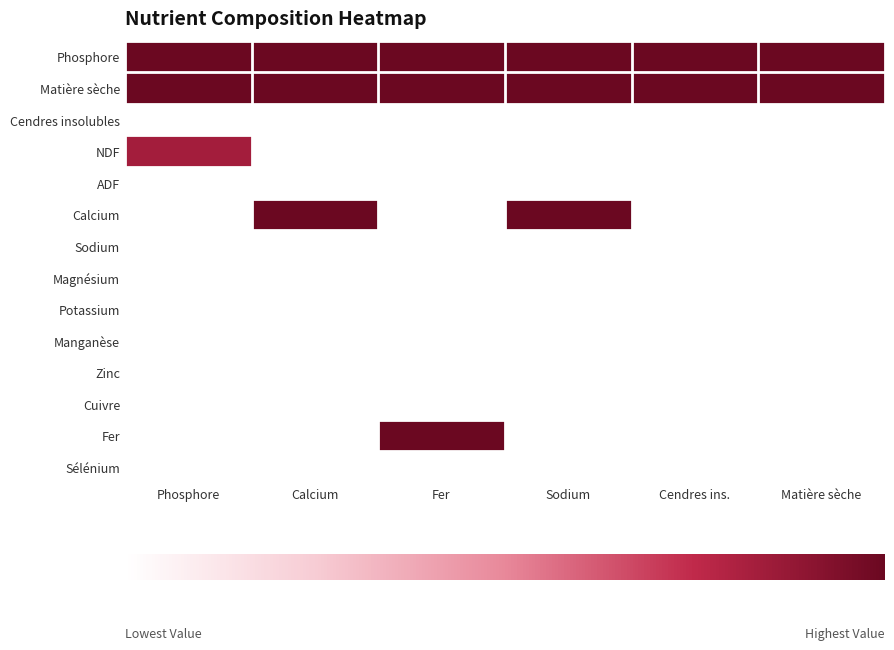

At how many categories does at least one series exceed 0?

6